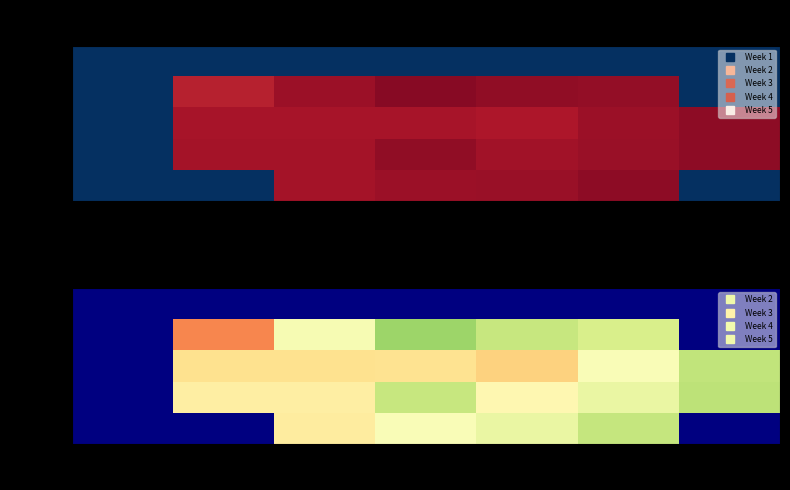

Rank the series at Sun from highest to lowest value.

Week 4, Week 5, Week 1, Week 2, Week 3